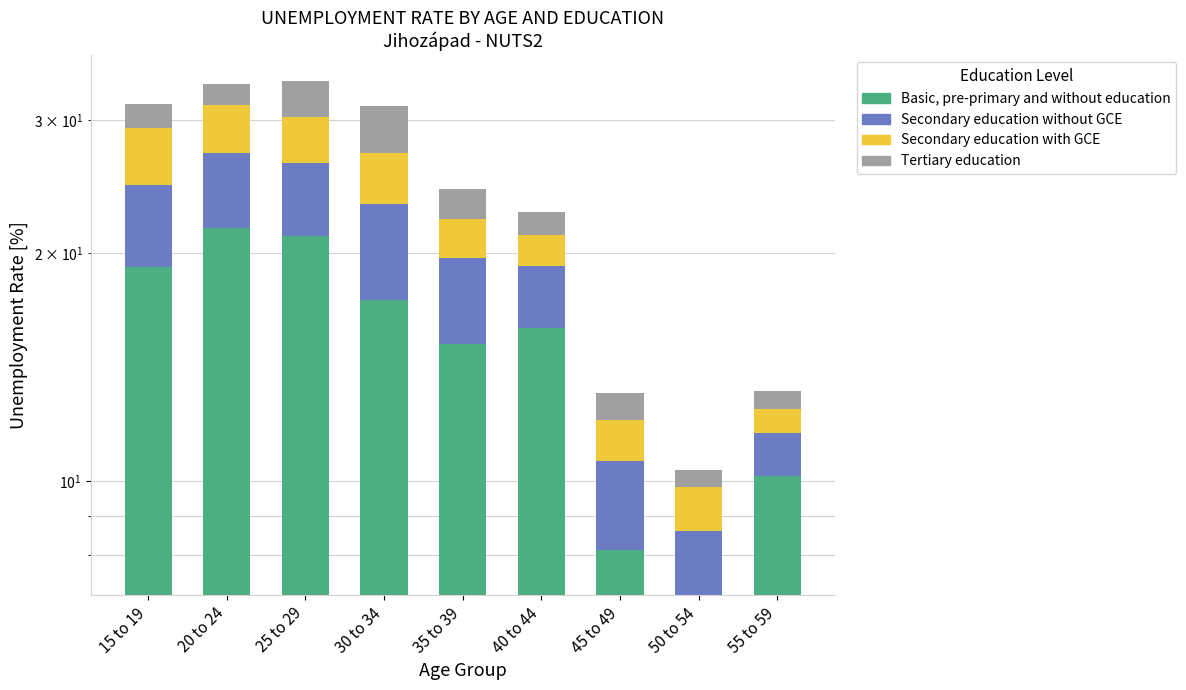

What is the label of the 1st bar from the left?

15 to 19